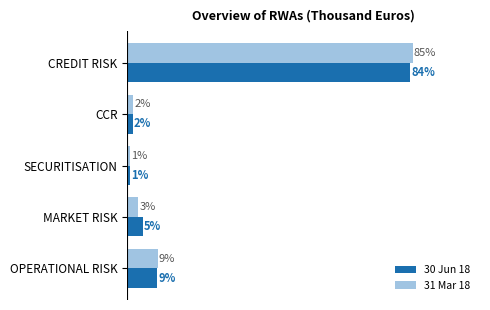

What are all the series names shown in the legend?

30 Jun 18, 31 Mar 18